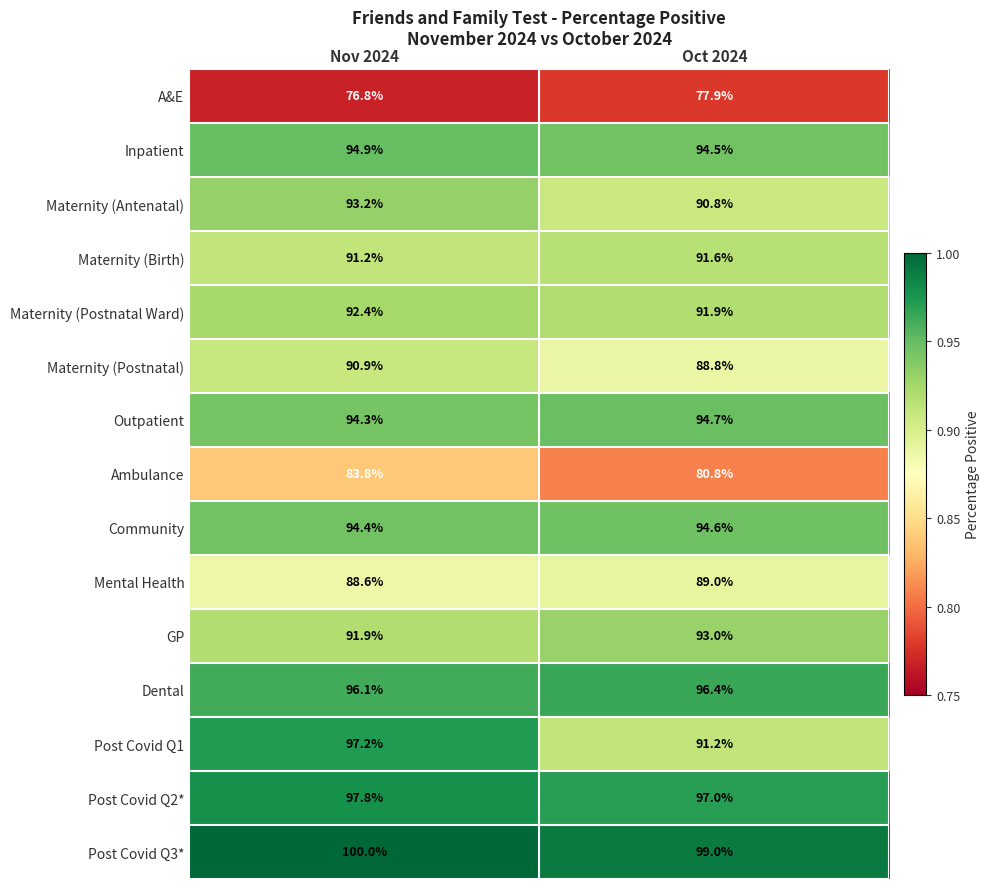

What is the highest value of the Outpatient series?

94.7